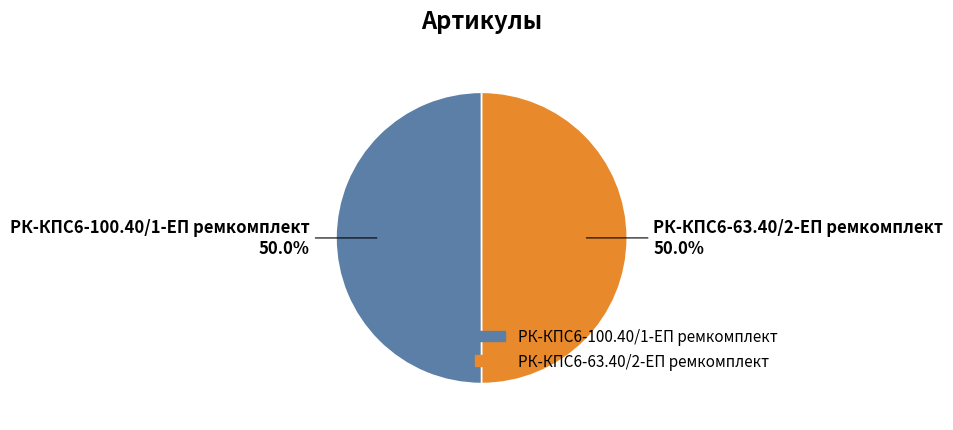

To the nearest percent, what is the average slice percentage?

50%